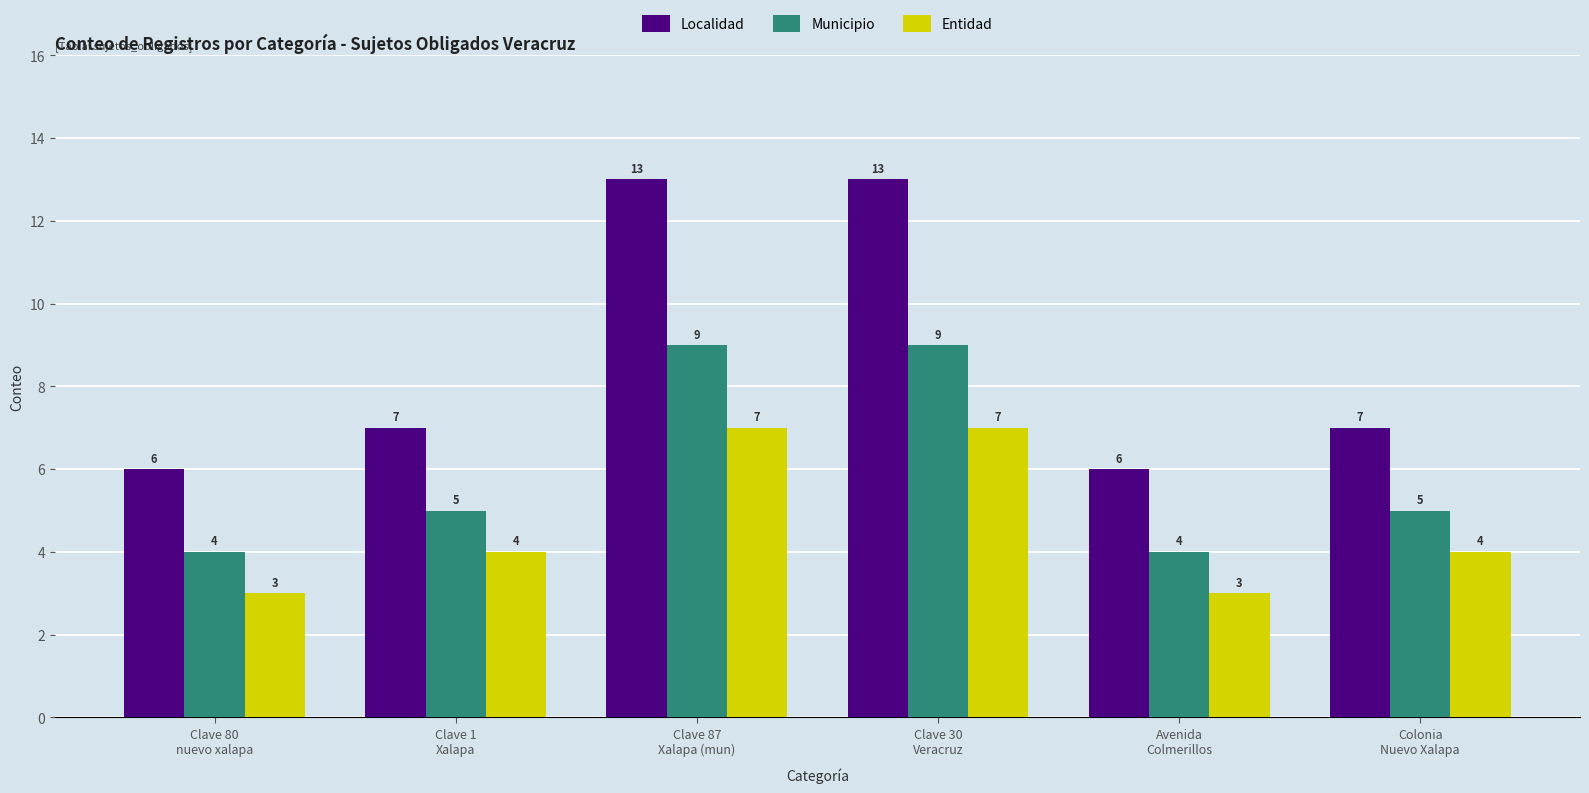

How many Entidad values are between 3 and 7?

6